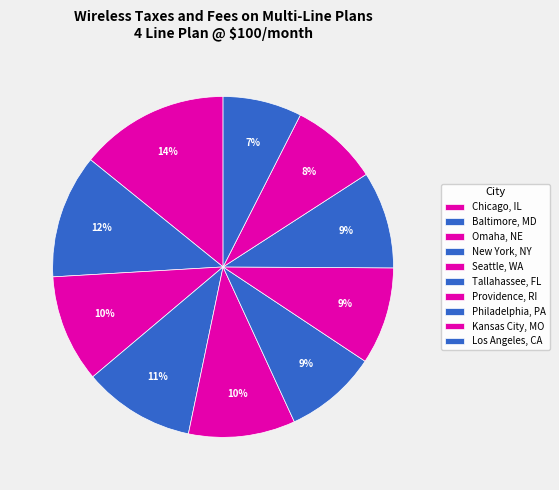

How many slices are in this pie chart?

10